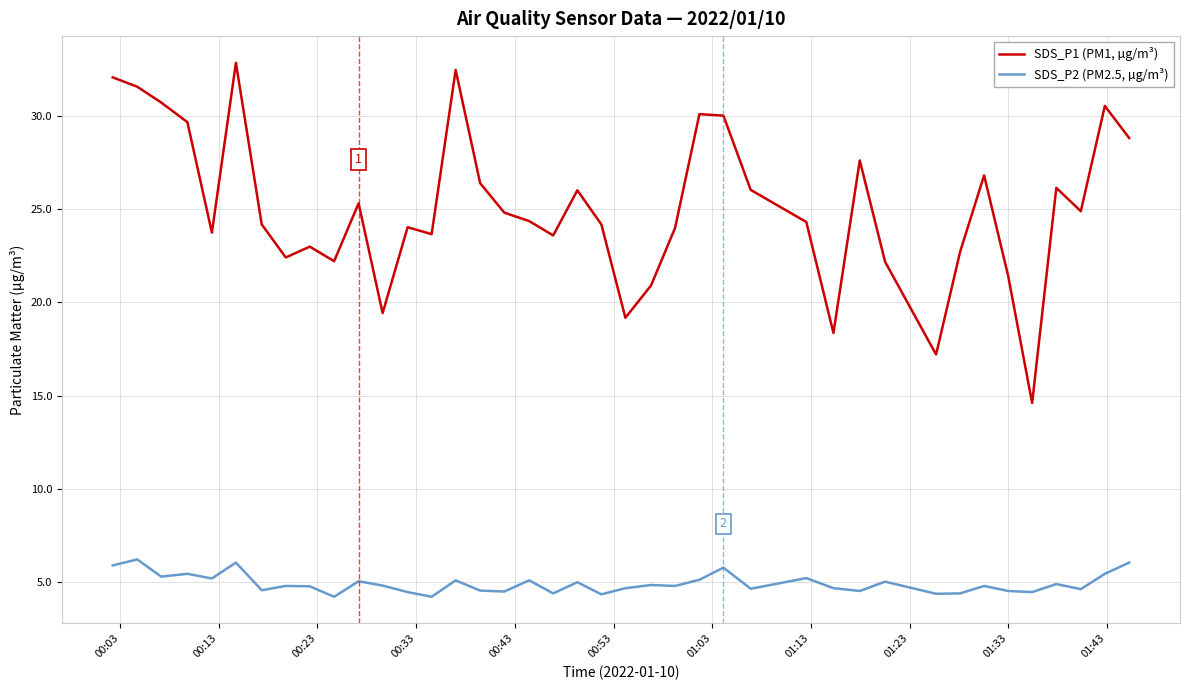

List the series in order of their overall mean, lowest first.

SDS_P2 (PM2.5, µg/m³), SDS_P1 (PM1, µg/m³)